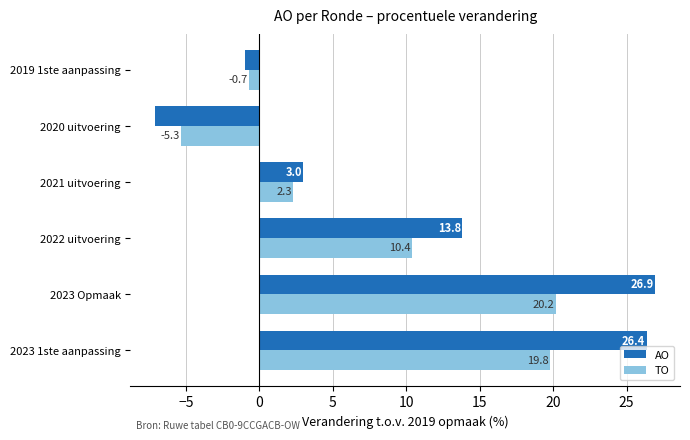

Which series has the largest range (max minus min)?

AO